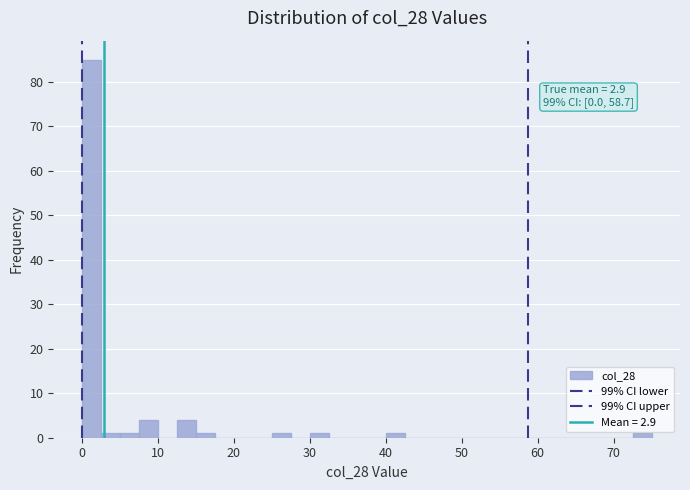

Read against the x-axis, roughly where is the centre of the tallest bar?

1